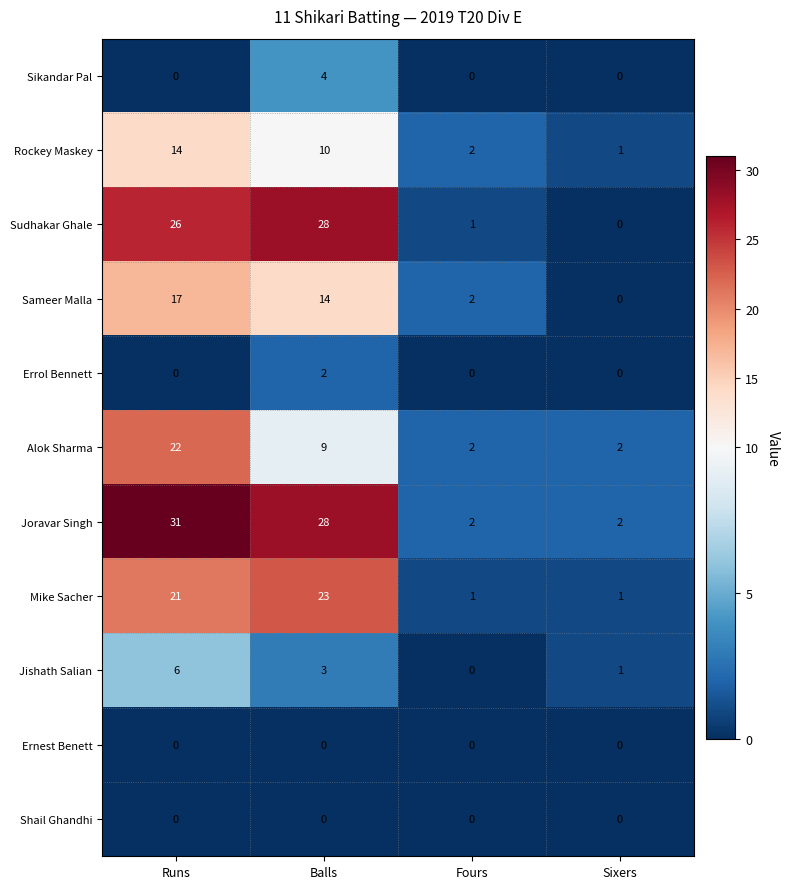

How many data points in Sameer Malla are less than 14?

2